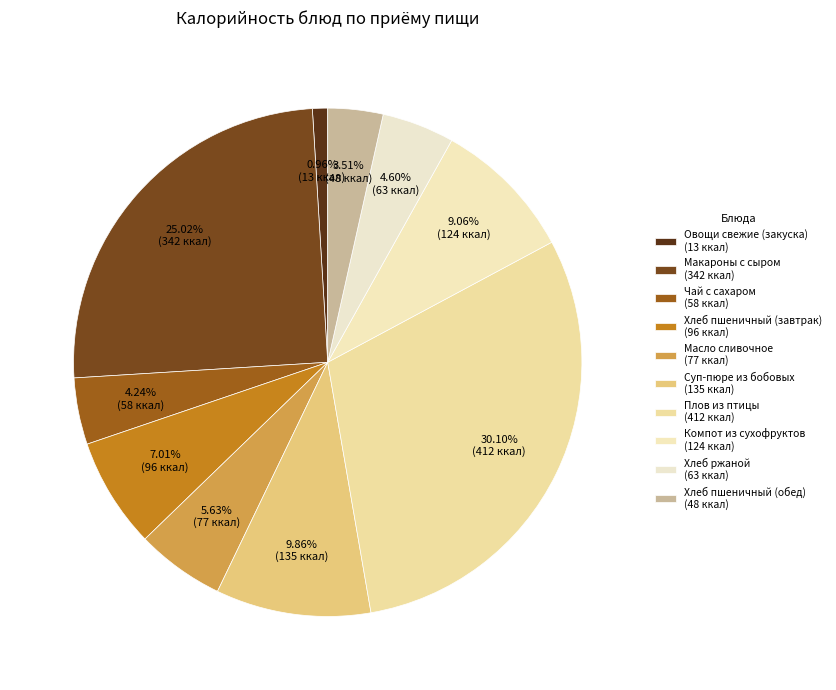

How many segments does this pie chart have?

10